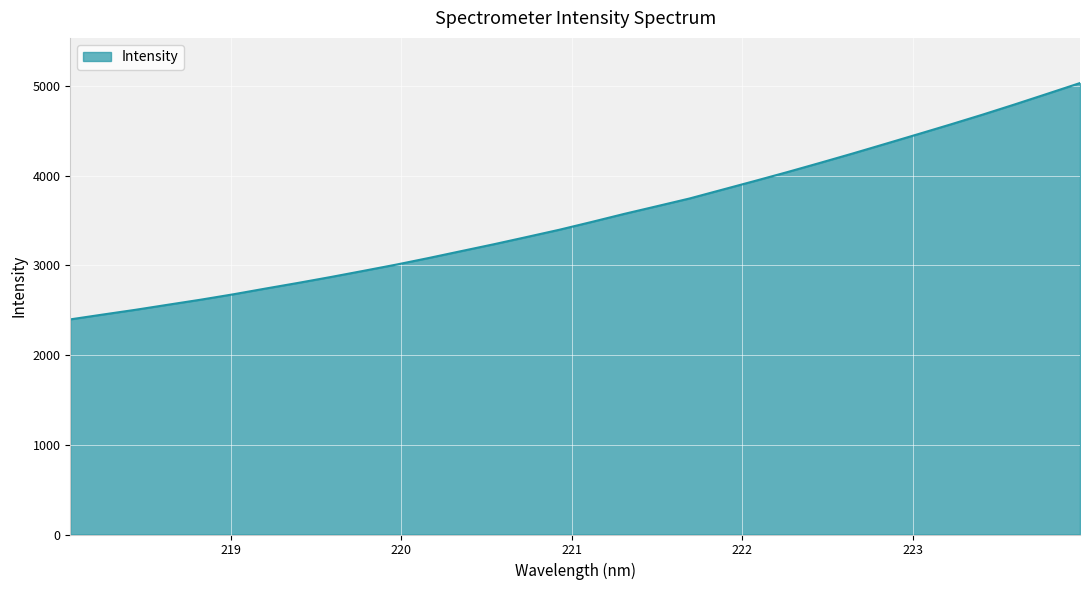

What is the smallest value displayed?

2397.5